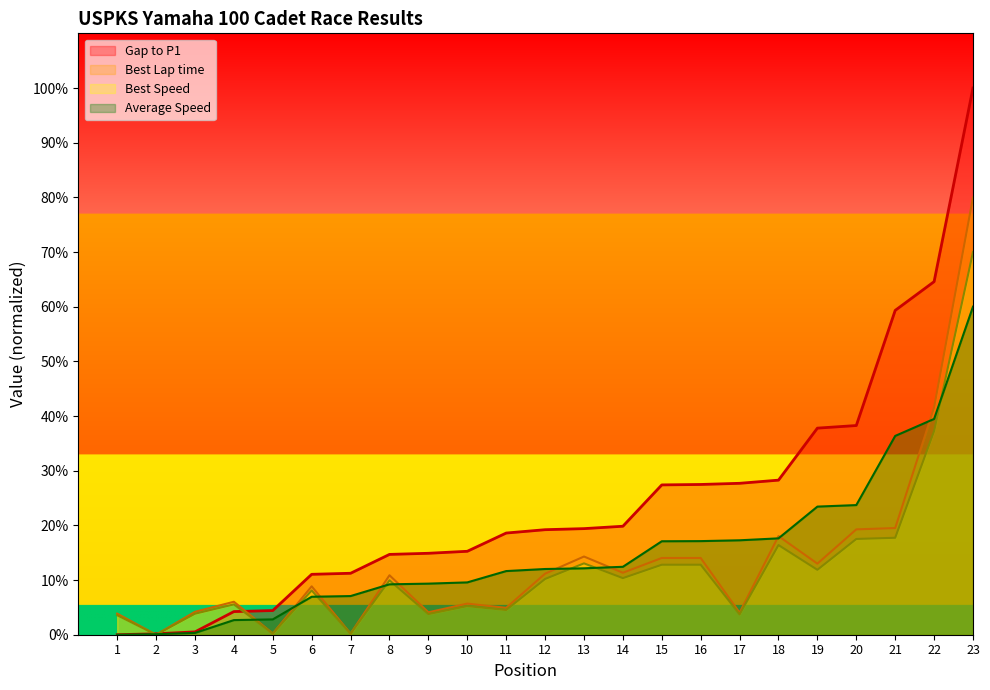

How many data points in Best Lap time are above 10?

12